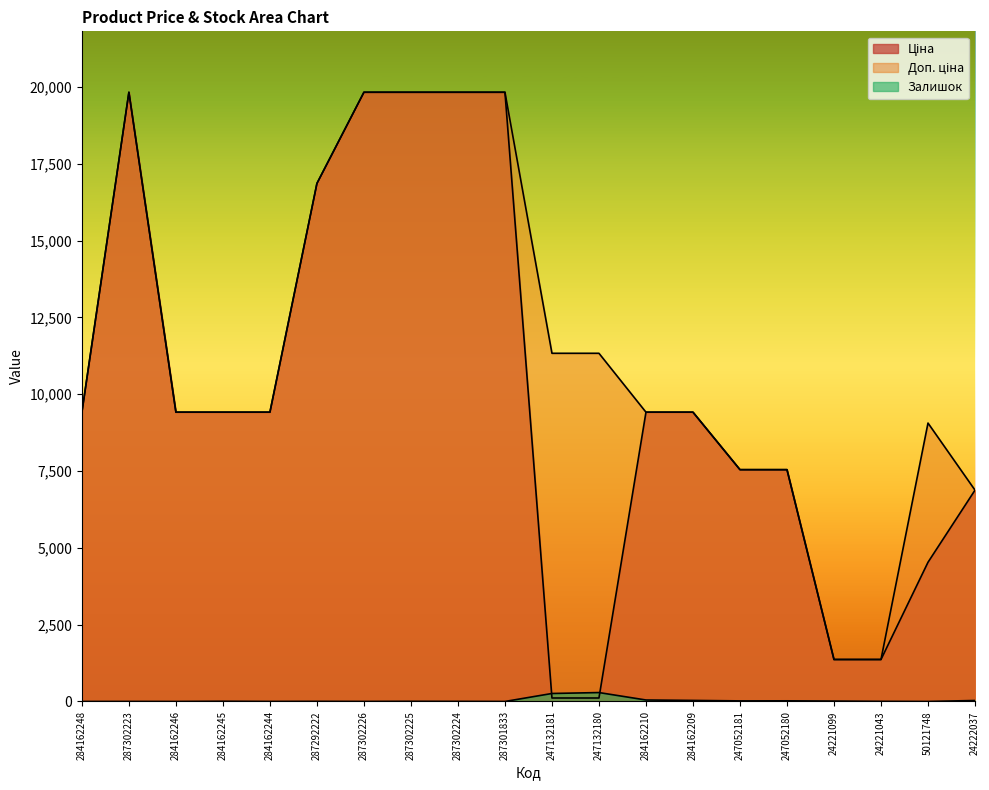

What is the sum of all Доп. ціна values?

228953.9